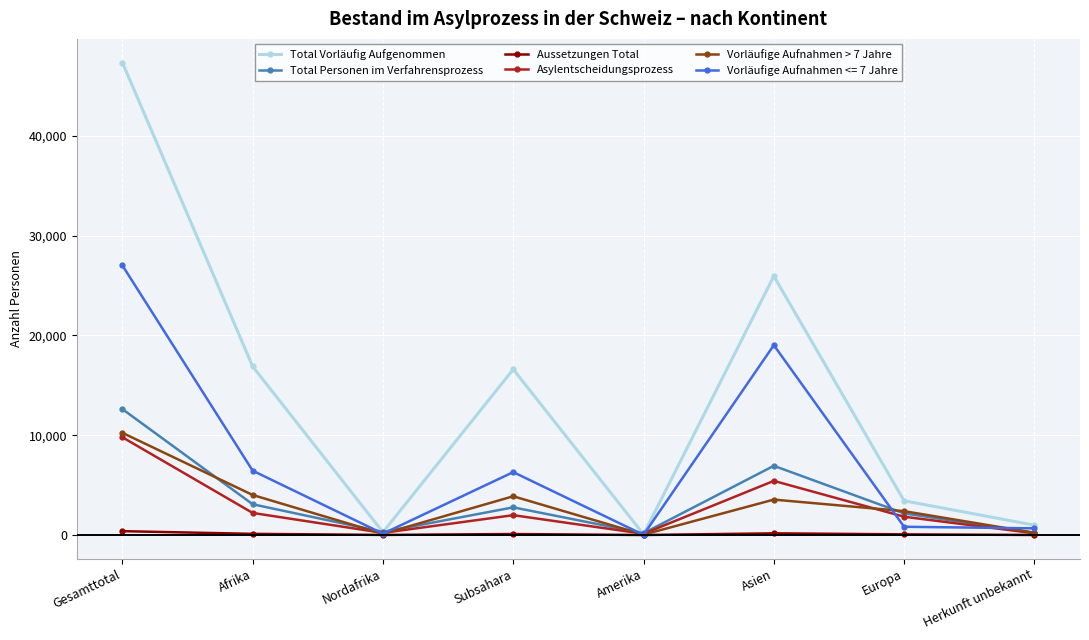

How many distinct data groups are displayed?

6